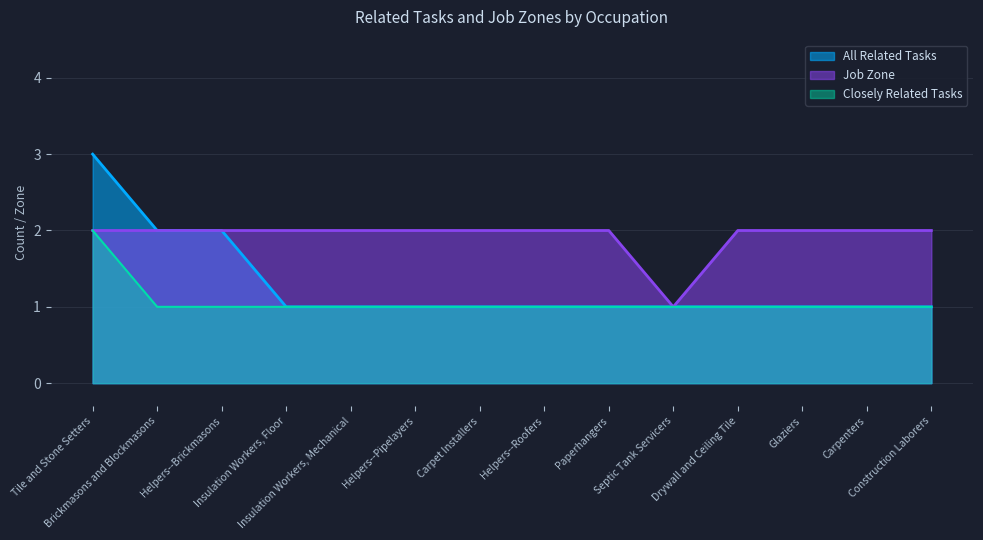

Rank the series by their average value, from highest to lowest.

Job Zone, All Related Tasks, Closely Related Tasks